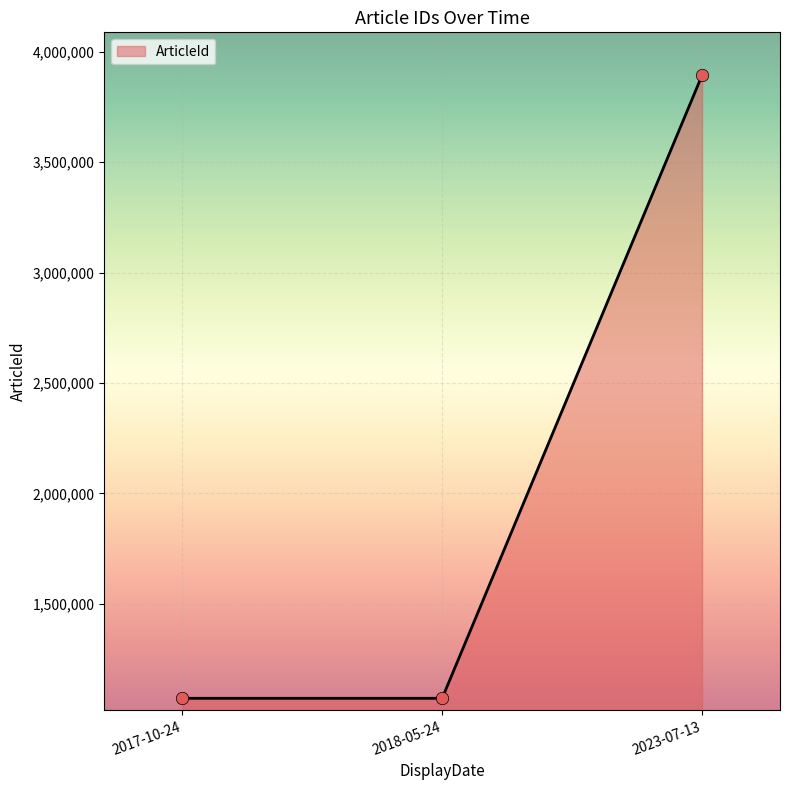

What is the ratio of the value at 2017-10-24 to the value at 2018-05-24?

1.0